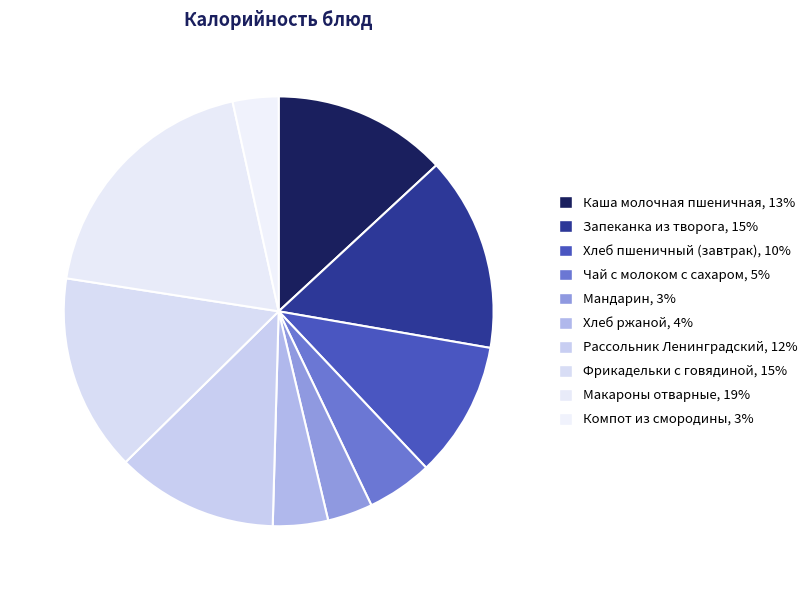

How many segments does this pie chart have?

10